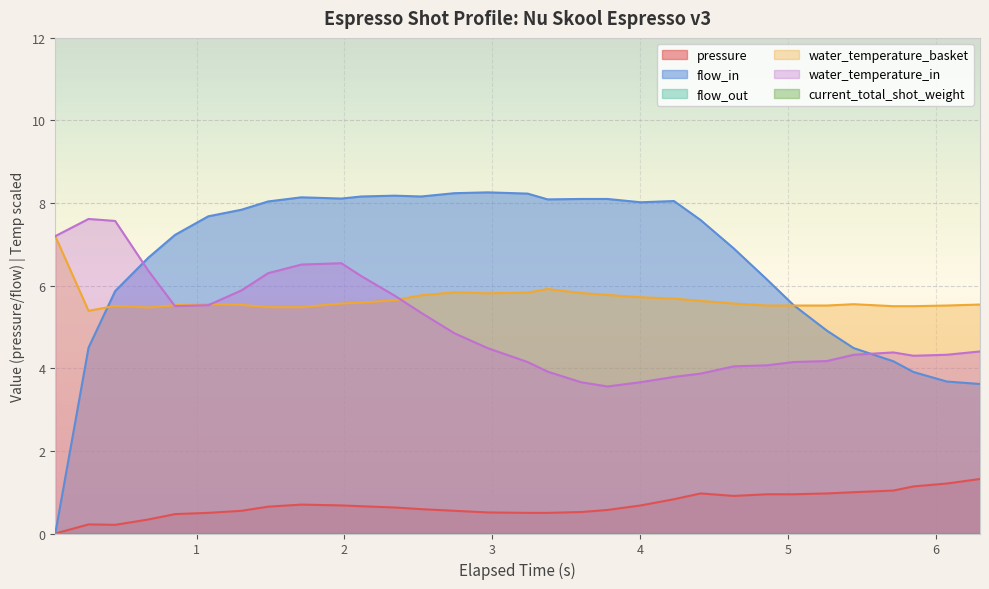

What is the highest value of the water_temperature_basket series?

7.2